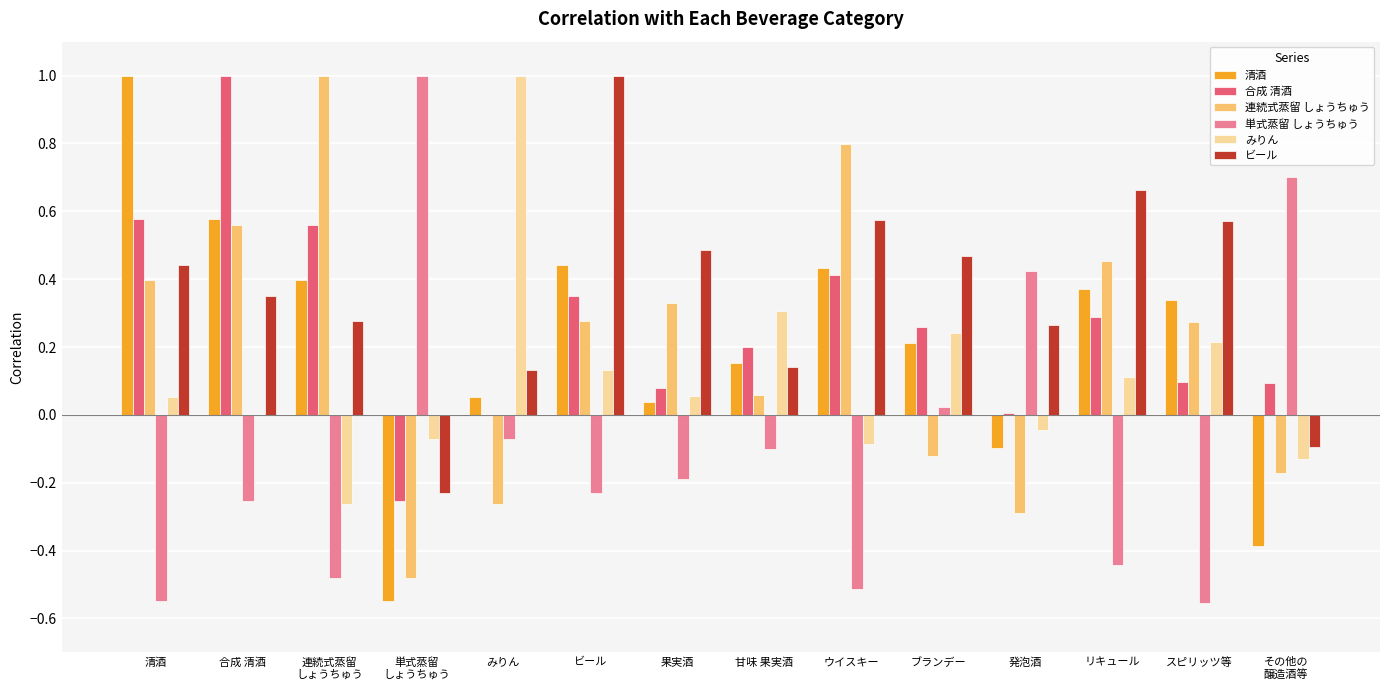

Is the value of 合成 清酒 at 甘味 果実酒 greater than the value of 清酒 at ビール?

No